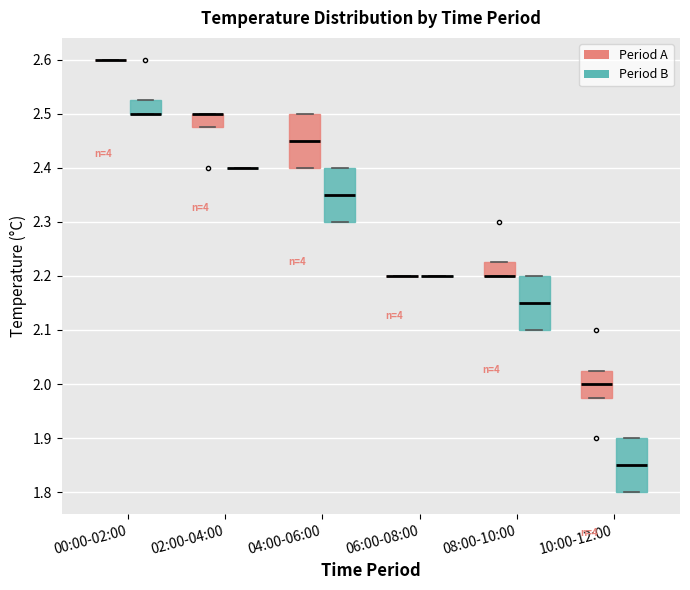

Reading left to right, transcribe this box plot: for each box, give where its median line is, the range the box spans, and where its two whiskers end, as read against the y-axis. The values are not printed on the chart, so give them approximately, as read against the axis.

00:00-02:00 (Period A): box collapsed to a line at 2.60, whiskers 2.60 to 2.60
00:00-02:00 (Period B): median 2.50 (drawn on the box's lower edge), box 2.50 to 2.53, whiskers 2.50 to 2.53
02:00-04:00 (Period A): median 2.50 (drawn on the box's upper edge), box 2.48 to 2.50, whiskers 2.48 to 2.50
02:00-04:00 (Period B): box collapsed to a line at 2.40, whiskers 2.40 to 2.40
04:00-06:00 (Period A): median 2.45, box 2.40 to 2.50, whiskers 2.40 to 2.50
04:00-06:00 (Period B): median 2.35, box 2.30 to 2.40, whiskers 2.30 to 2.40
06:00-08:00 (Period A): box collapsed to a line at 2.20, whiskers 2.20 to 2.20
06:00-08:00 (Period B): box collapsed to a line at 2.20, whiskers 2.20 to 2.20
08:00-10:00 (Period A): median 2.20 (drawn on the box's lower edge), box 2.20 to 2.23, whiskers 2.20 to 2.23
08:00-10:00 (Period B): median 2.15, box 2.10 to 2.20, whiskers 2.10 to 2.20
10:00-12:00 (Period A): median 2.00, box 1.98 to 2.03, whiskers 1.98 to 2.03
10:00-12:00 (Period B): median 1.85, box 1.80 to 1.90, whiskers 1.80 to 1.90